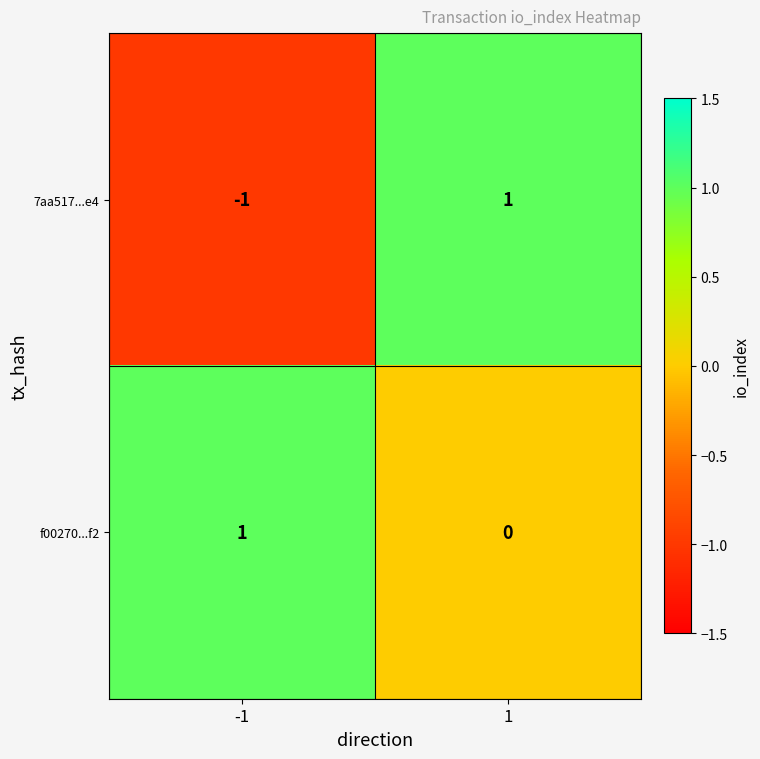

What is the spread (max minus min) of values at 1?

1